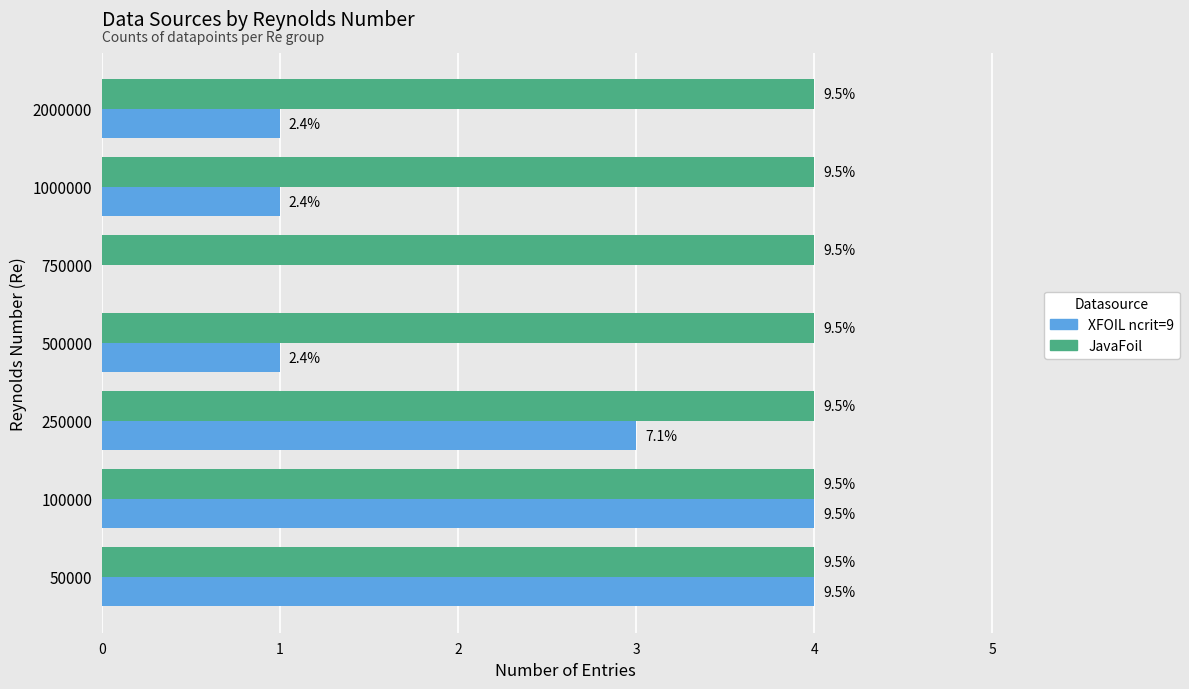

What are all the series names shown in the legend?

XFOIL ncrit=9, JavaFoil